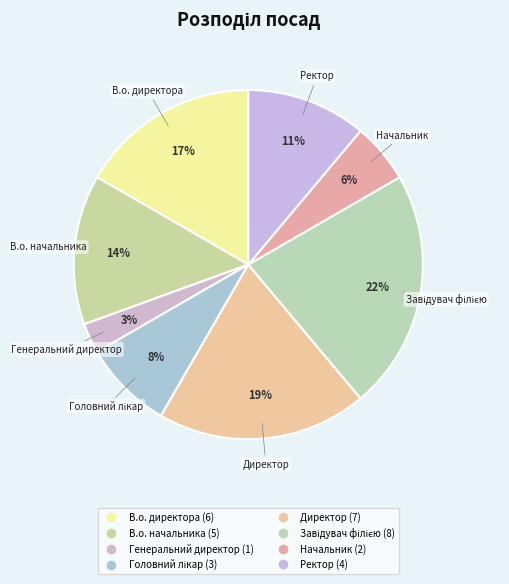

Combined, what portion of the pie is Ректор and В.о. директора?

27.8%